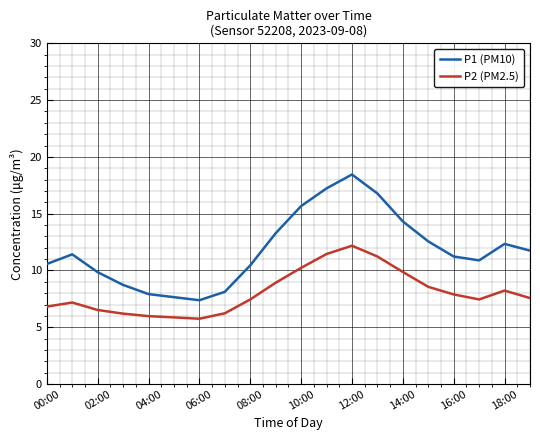

List the series in order of their peak value, lowest first.

P2 (PM2.5), P1 (PM10)